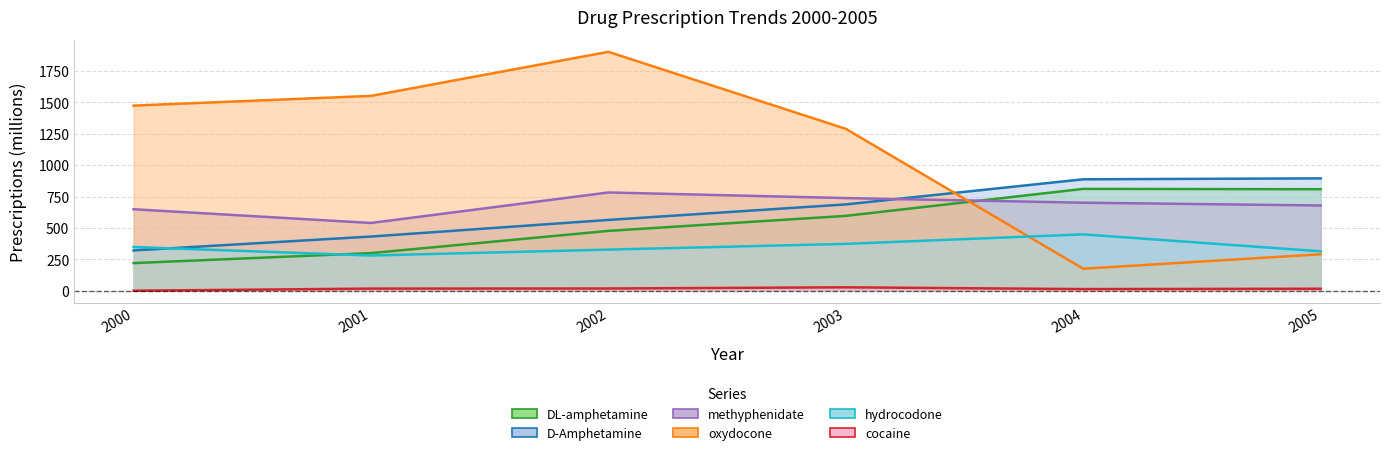

True or false: cocaine and methyphenidate intersect in this chart.

False